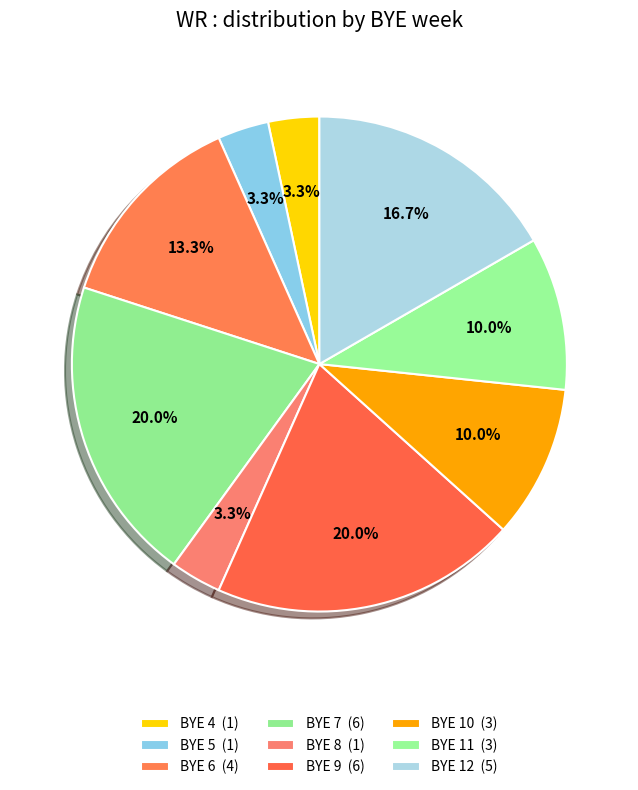

How many slices are in this pie chart?

9